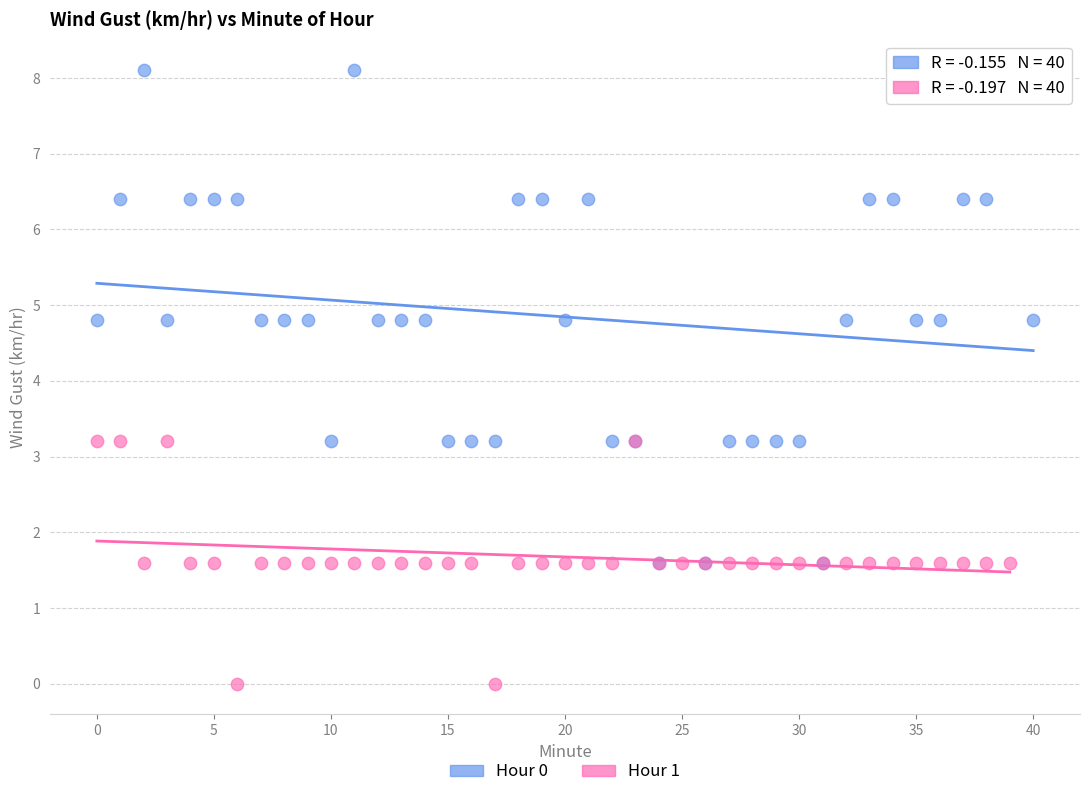

Which series has the largest Y range (max minus min)?

Hour 0